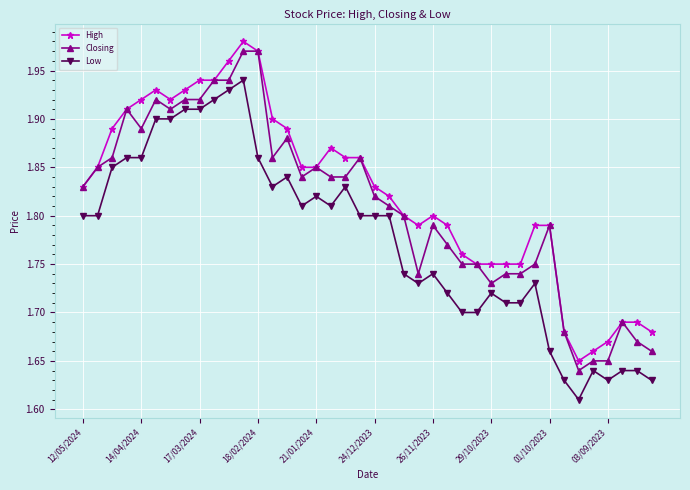

True or false: Closing has more than 0 points higher than both neighbors.

True